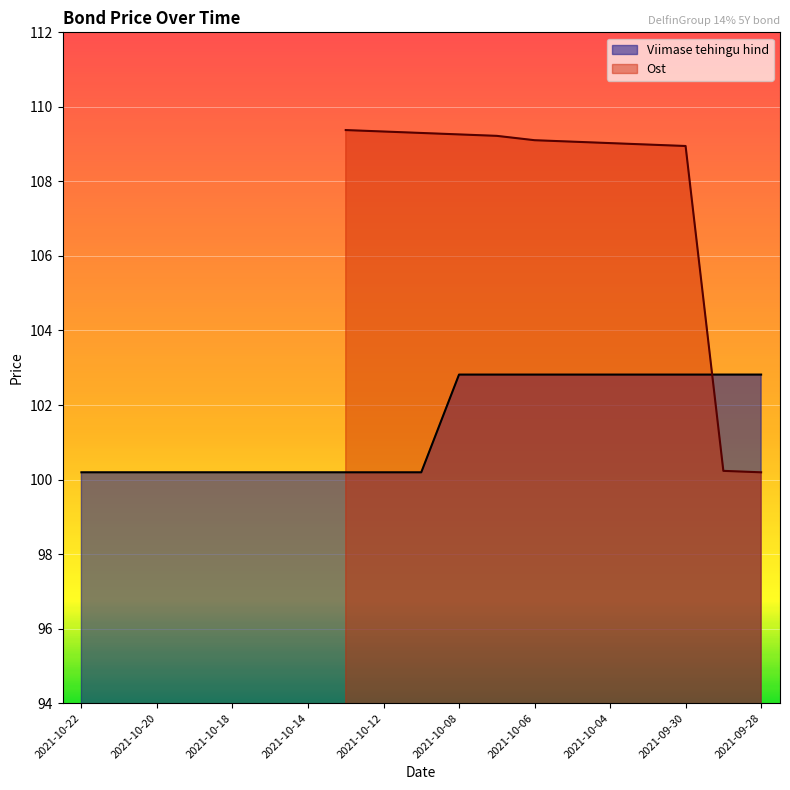

True or false: there are more than 2 points higher than both neighbors.

False